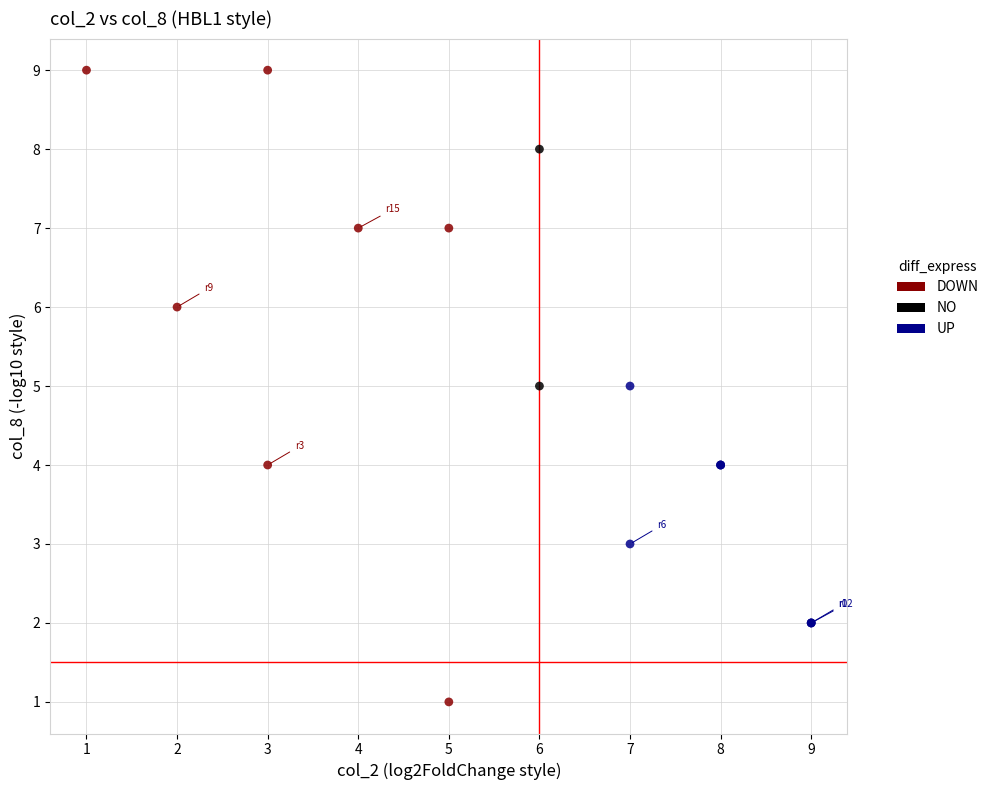

What are all the series names shown in the legend?

DOWN, NO, UP